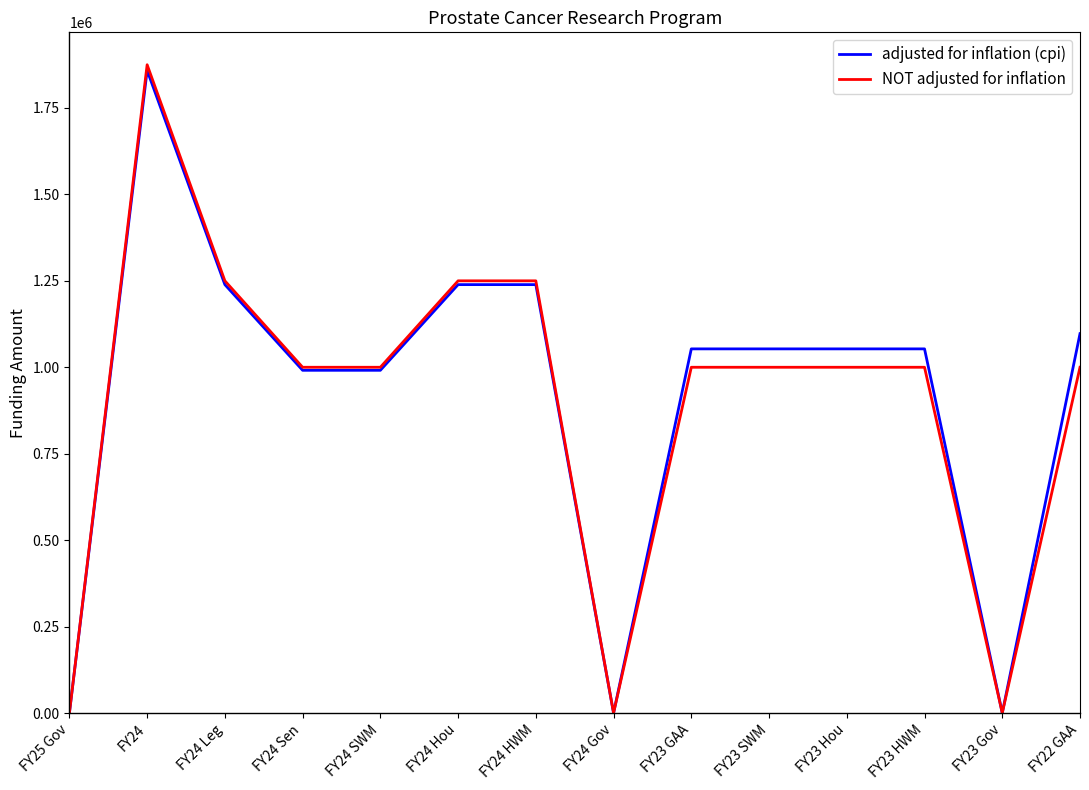

The NOT adjusted for inflation series shows 297683 at FY23 Hou. True or false?

False